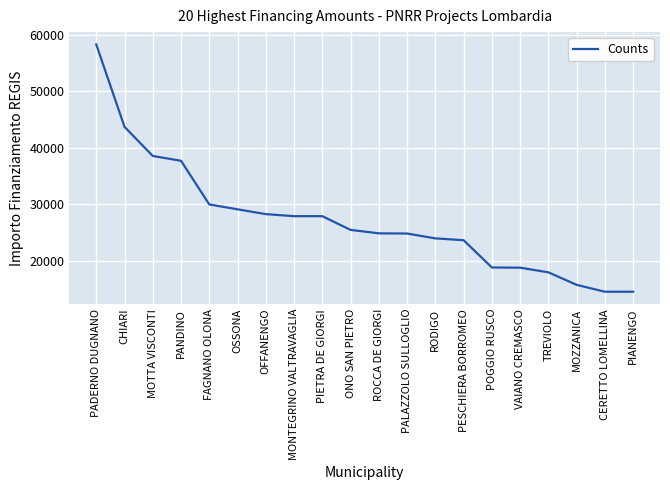

Which label corresponds to the largest value in the chart?

PADERNO DUGNANO